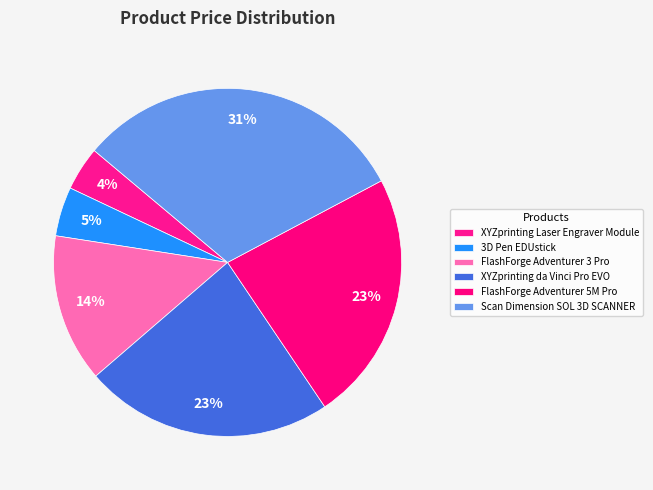

Count the number of slices in the pie.

6